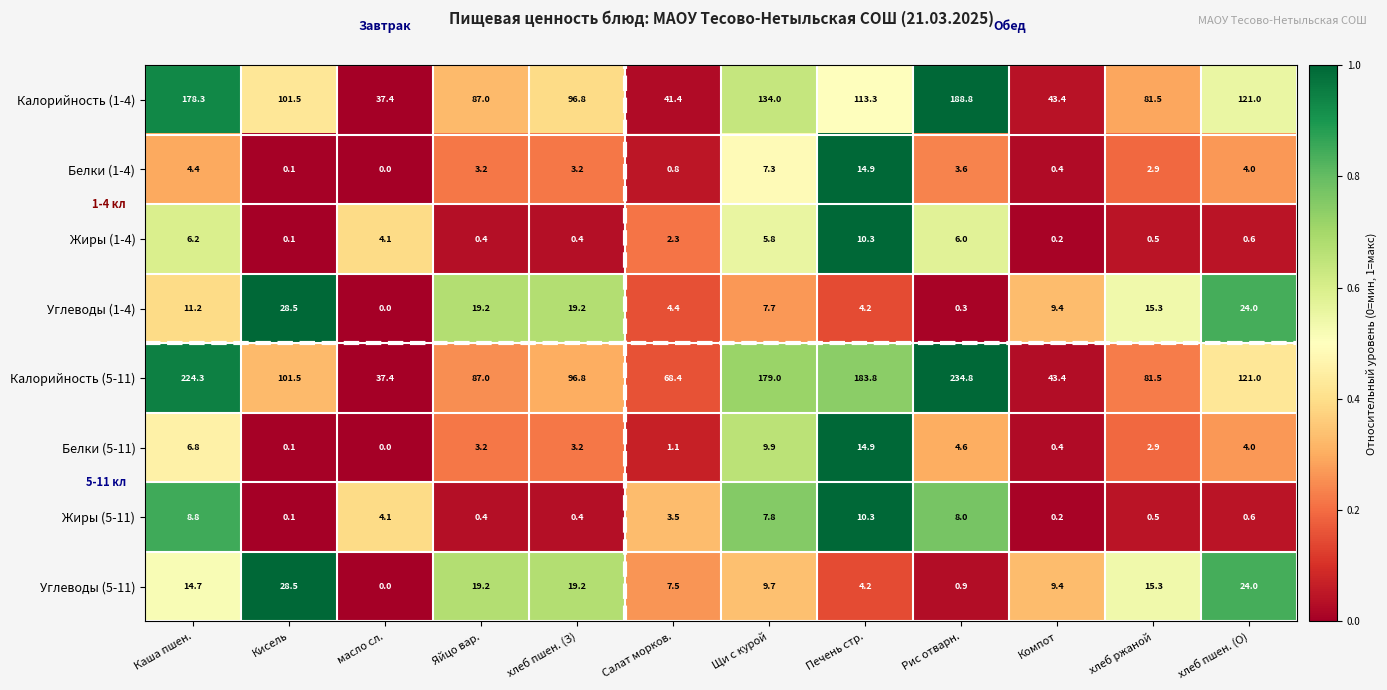

How many series are shown in this chart?

8